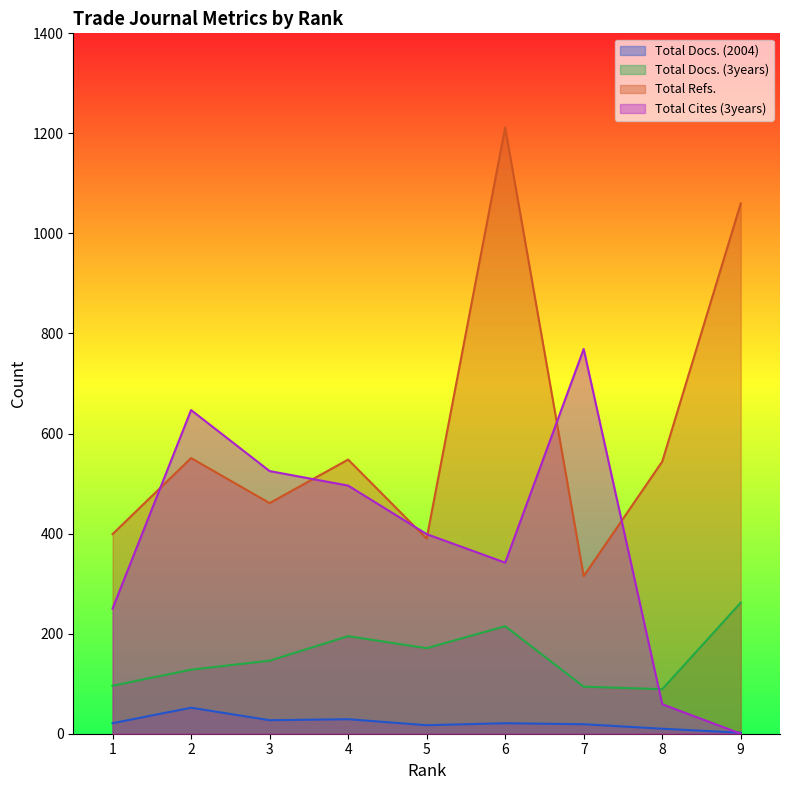

How many lines are shown in the chart?

4